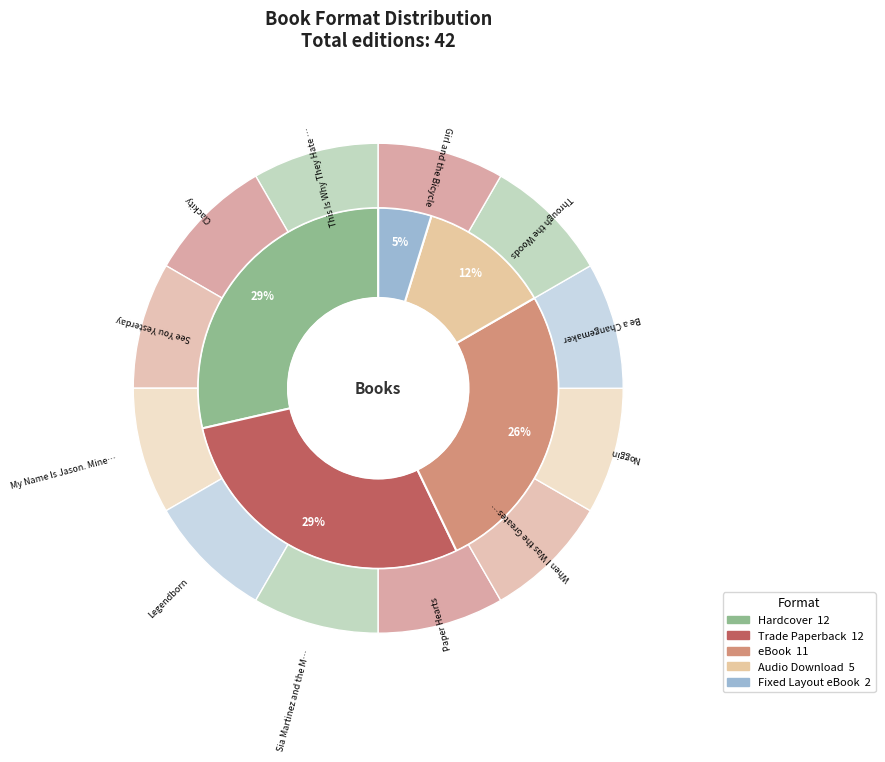

Does any single category account for the majority?

No